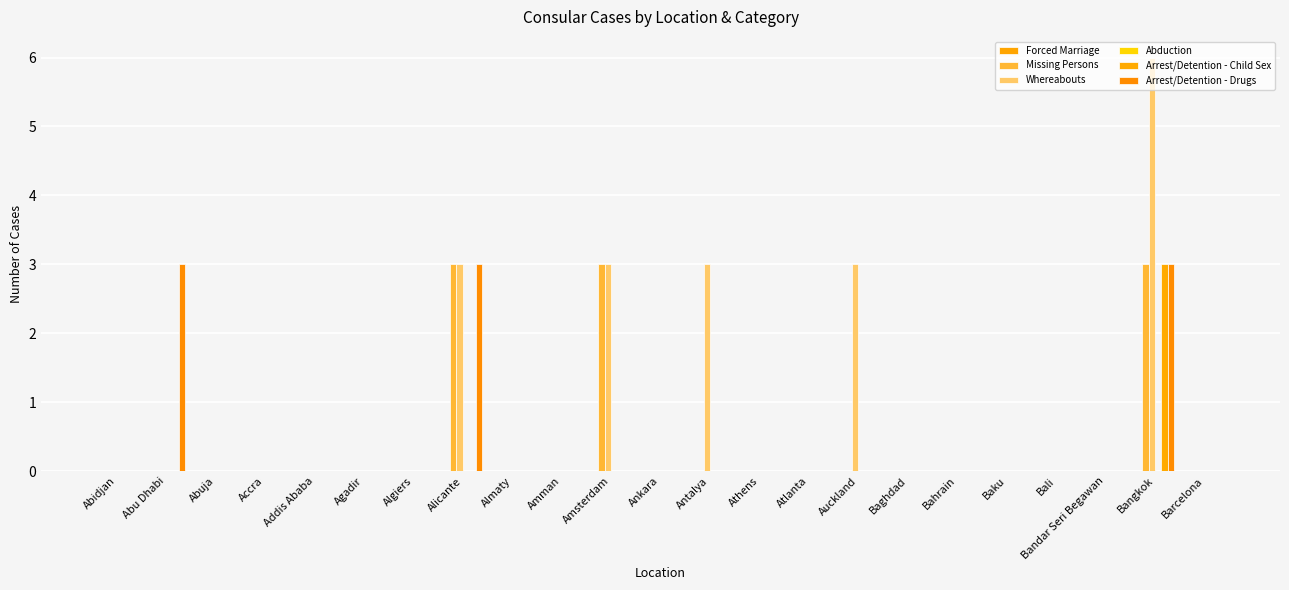

Are the bars horizontal?

No